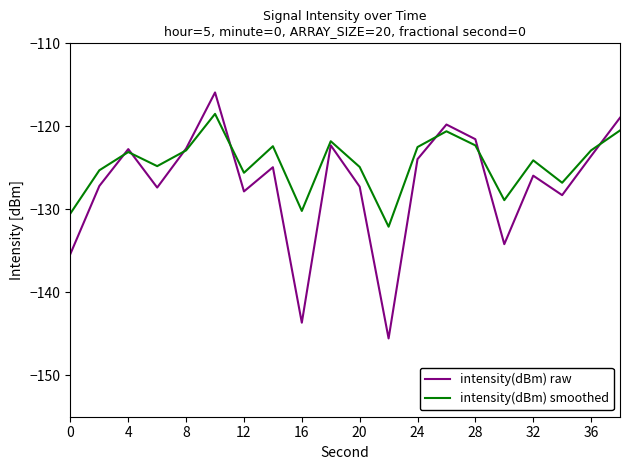

Does the chart have visible grid lines?

No